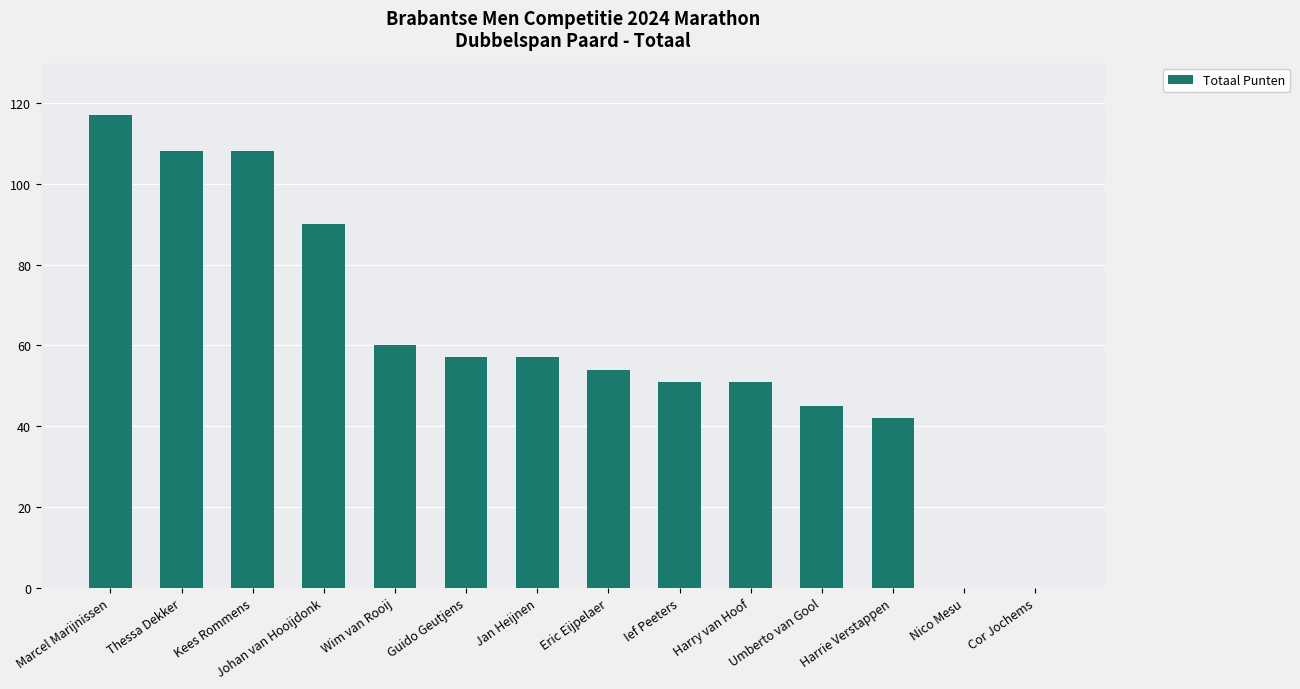

True or false: the data shows 17 at Harry van Hoof.

False